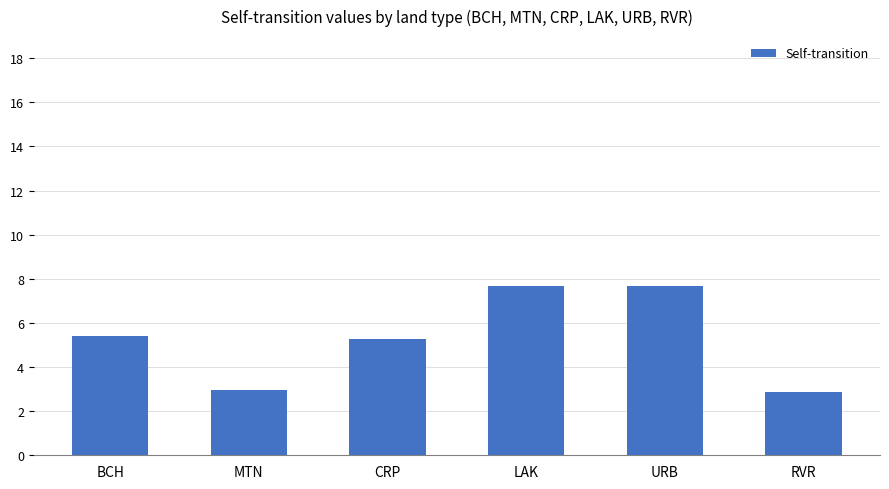

What position from the right is MTN?

5